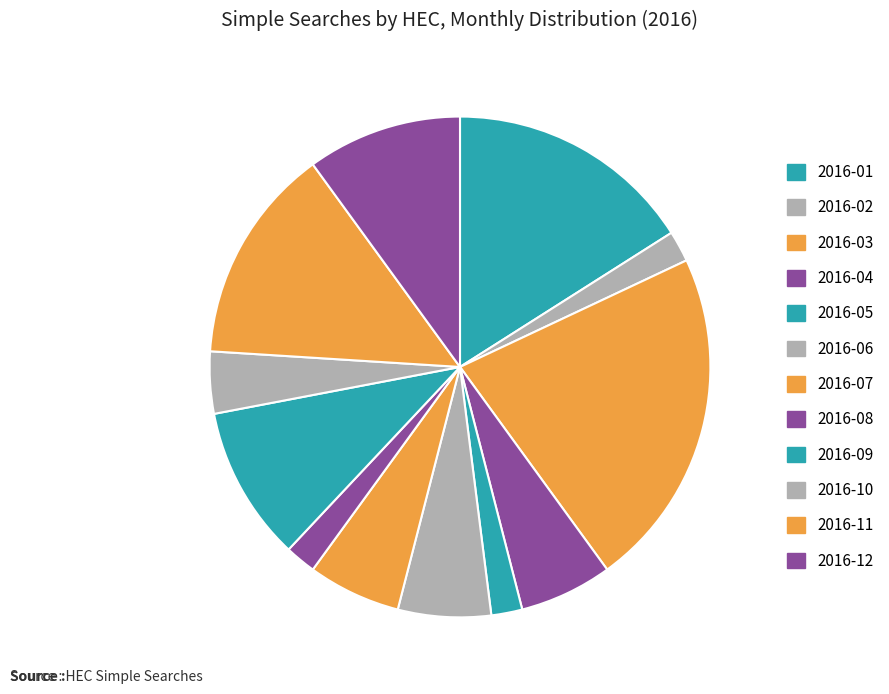

What is the total percentage of 2016-02 and 2016-12?

12.0%